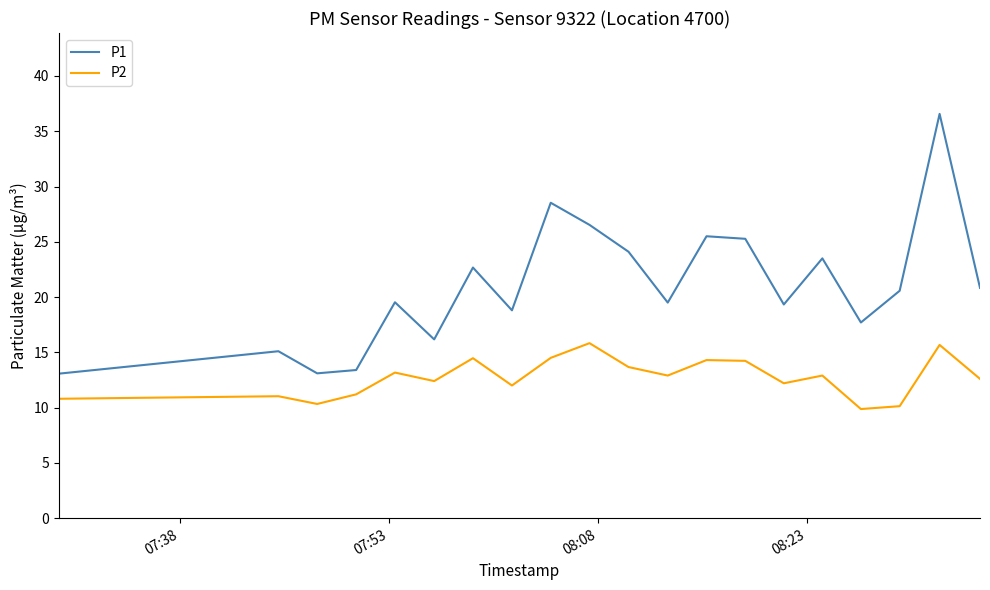

What is the highest value of the P2 series?

15.8